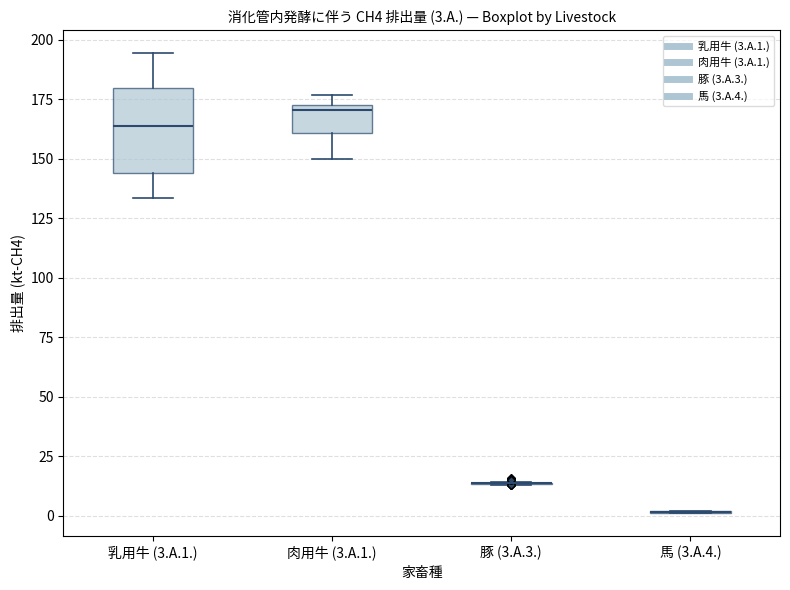

Comparing the boxes themselves (not the whiskers), which one is the tallest?

乳用牛 (3.A.1.)